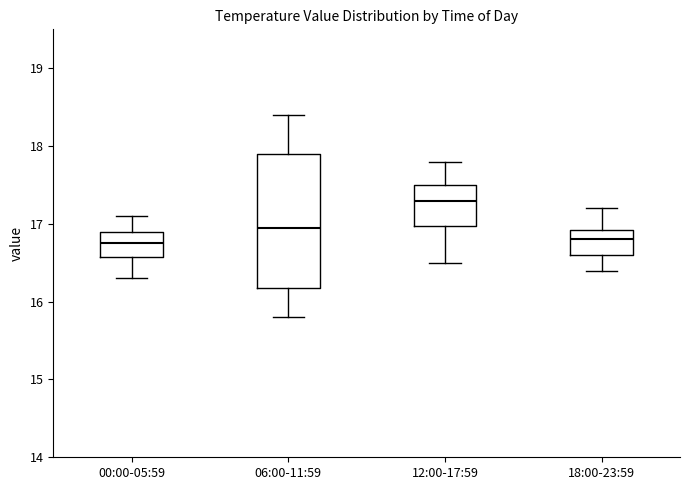

Reading left to right, transcribe this box plot: for each box, give where its median line is, the range the box spans, and where its two whiskers end, as read against the y-axis. The values are not printed on the chart, so give them approximately, as read against the axis.

00:00-05:59: median 16.8, box 16.6 to 16.9, whiskers 16.3 to 17.1
06:00-11:59: median 17.0, box 16.2 to 17.9, whiskers 15.8 to 18.4
12:00-17:59: median 17.3, box 17.0 to 17.5, whiskers 16.5 to 17.8
18:00-23:59: median 16.8, box 16.6 to 16.9, whiskers 16.4 to 17.2